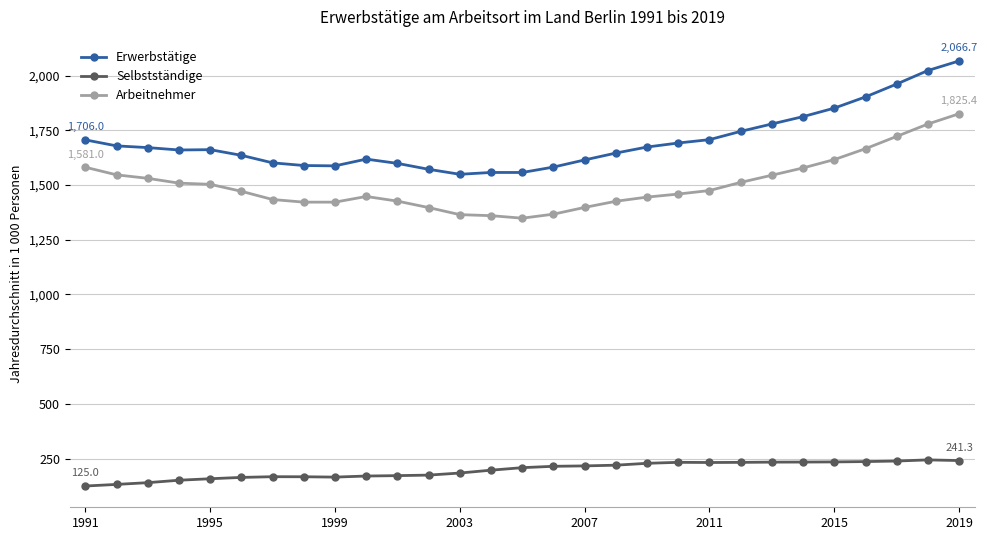

What is the maximum value shown in the chart?

2066.7